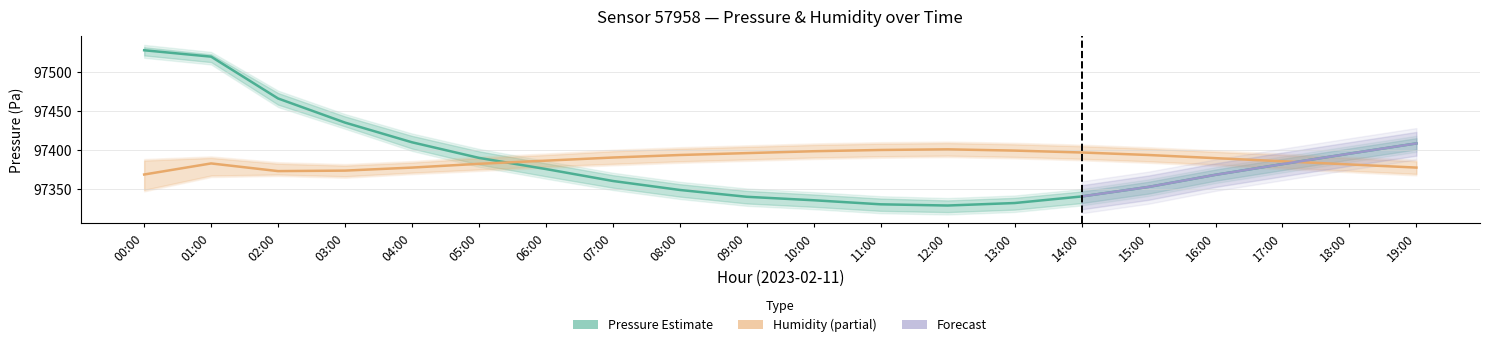

What is the label of the 1st point from the right?

19:00